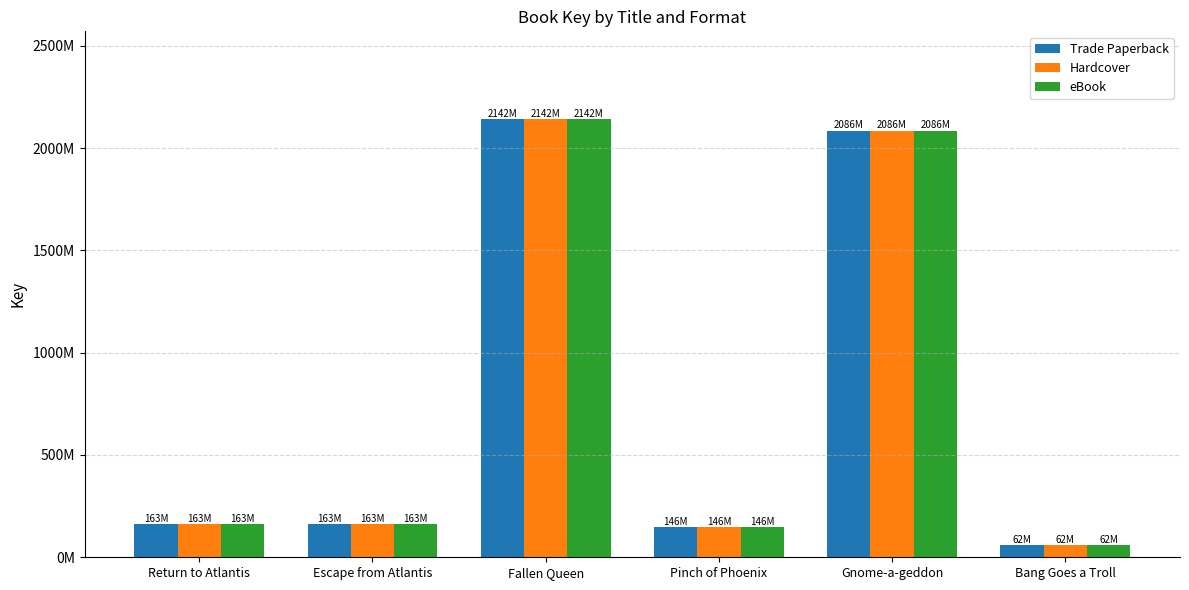

Which category has the highest value in the Hardcover series?

Fallen Queen